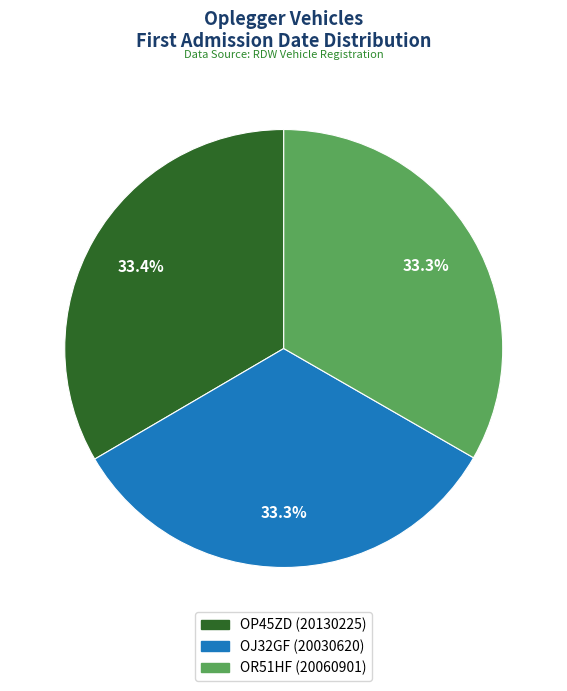

Is there any slice that represents more than half of the pie?

No